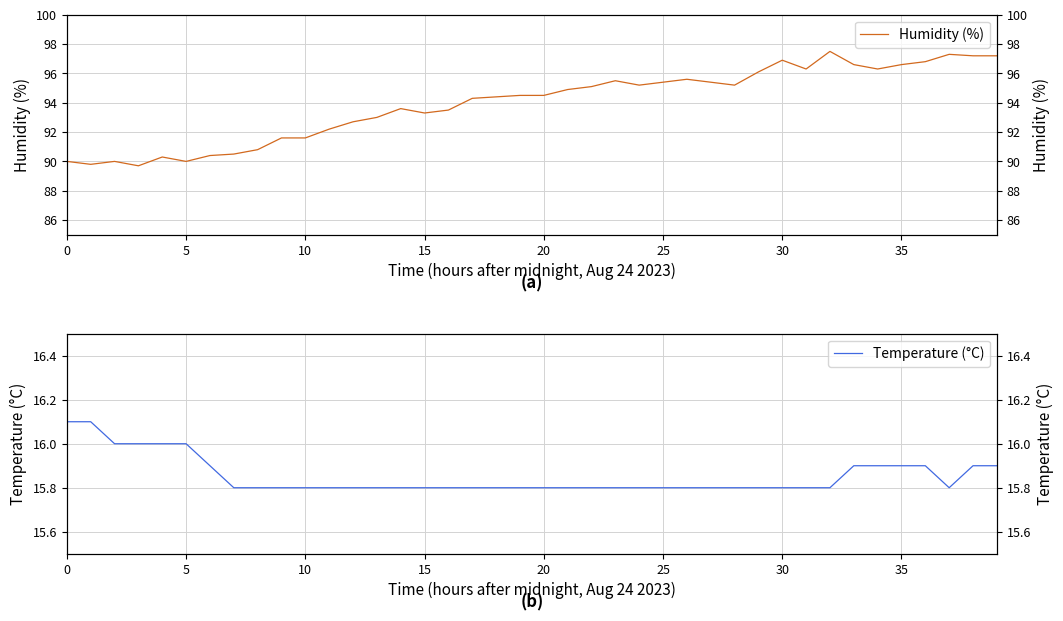

What is the label of the 19th point from the left?

18